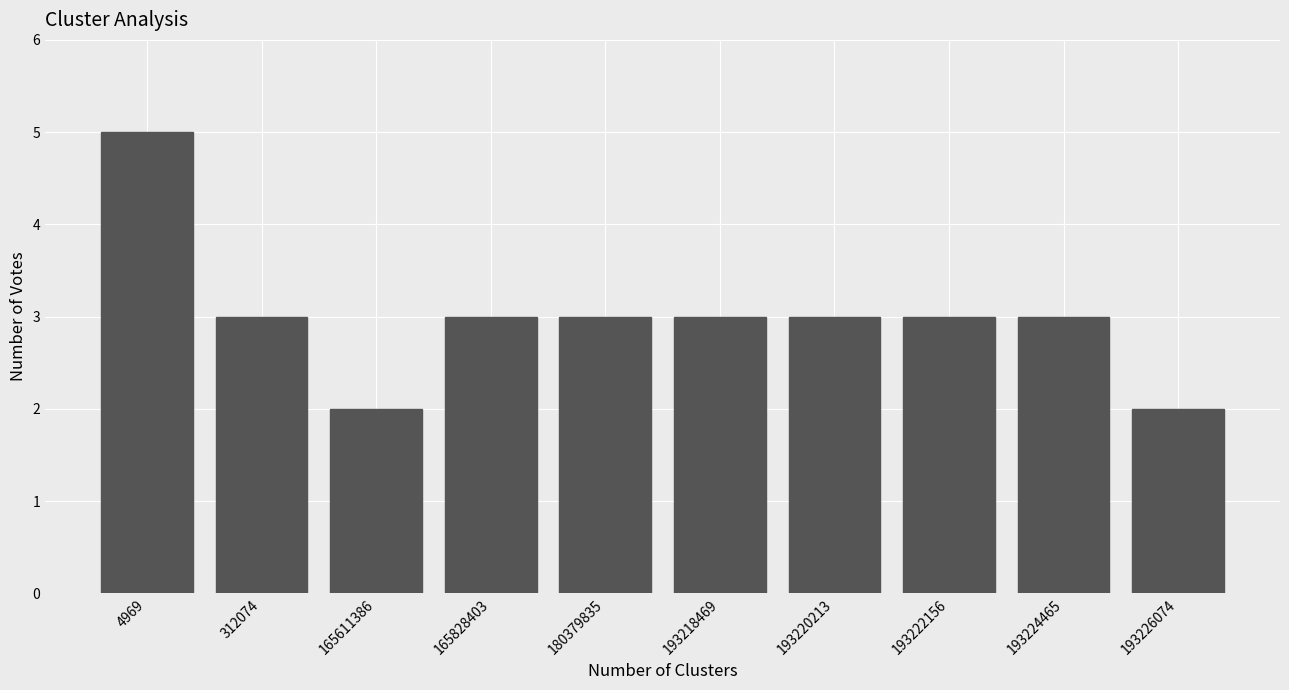

Reading left to right, list all the values displayed in this chart.

4969=5	312074=3	165611386=2	165828403=3	180379835=3	193218469=3	193220213=3	193222156=3	193224465=3	193226074=2